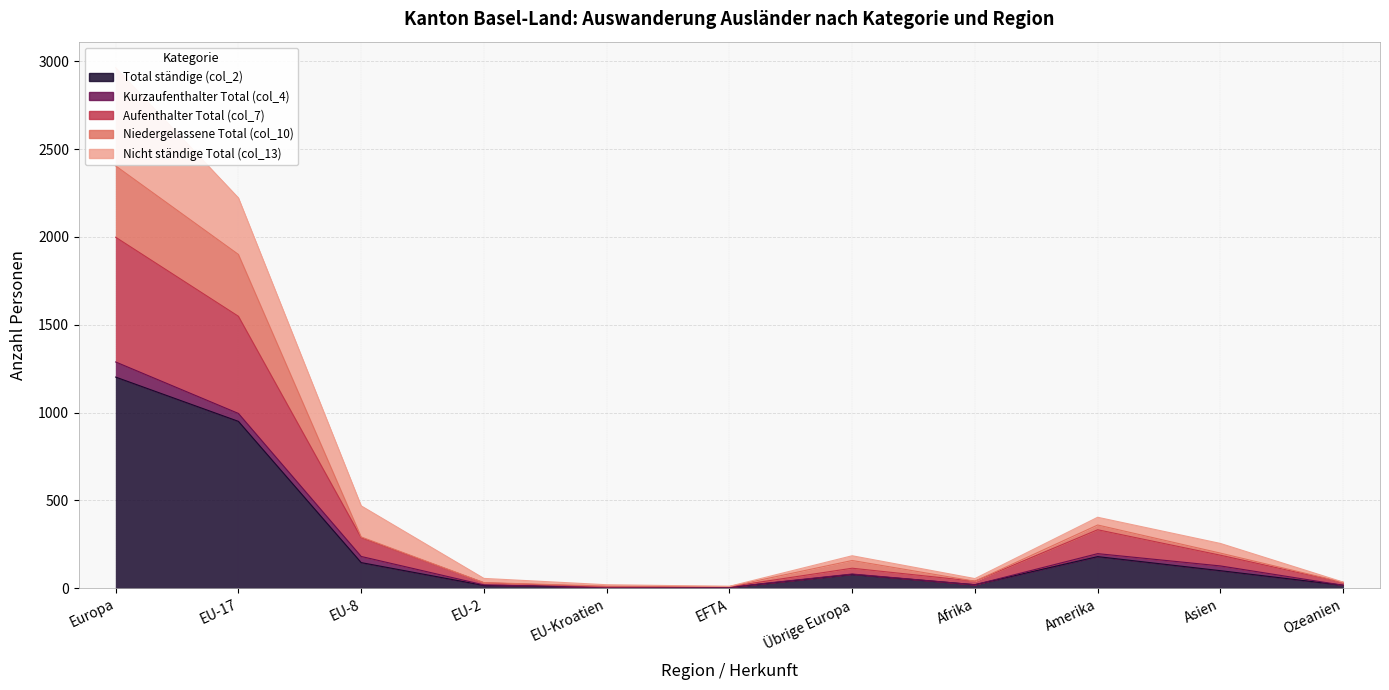

At which label is Total ständige (col_2) closest to 603?

EU-17